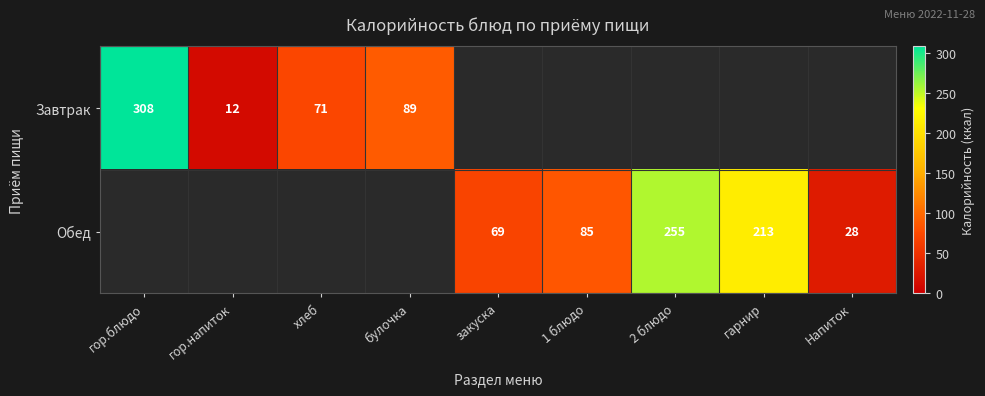

At which category does the chart reach its minimum across all series?

гор.напиток